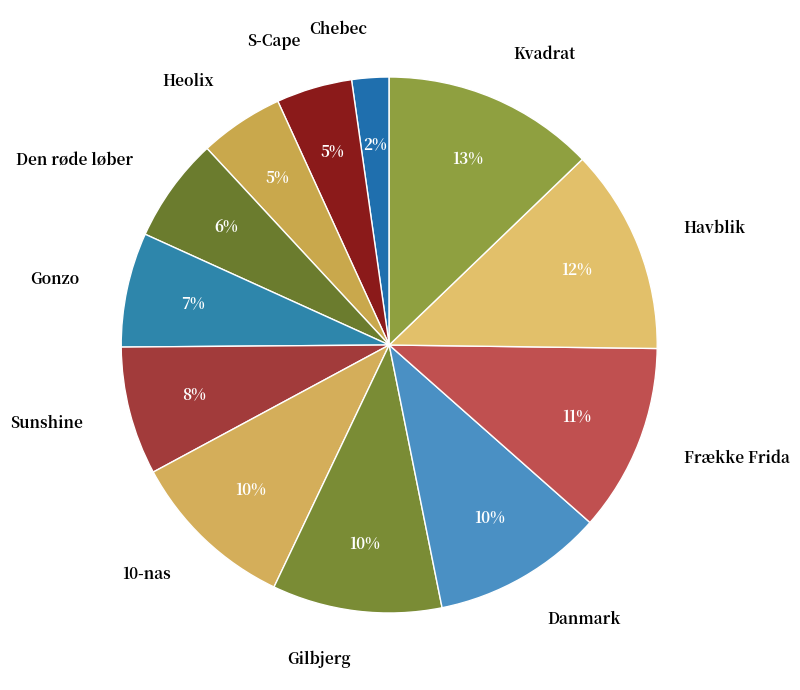

To the nearest percent, what portion does Havblik represent?

12%